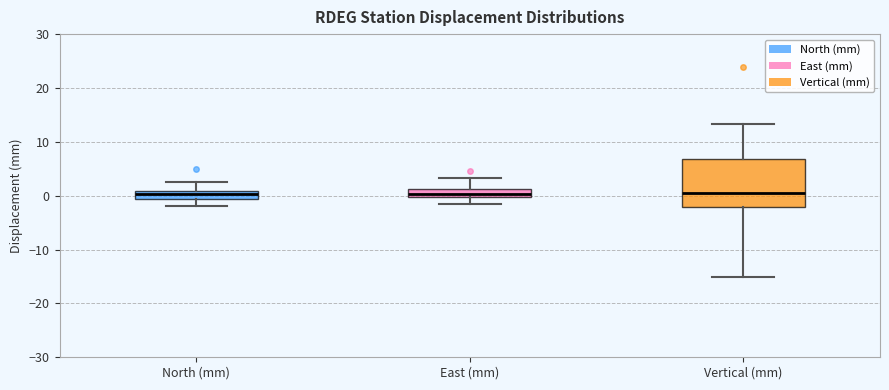

Comparing the boxes themselves (not the whiskers), which one is the tallest?

Vertical (mm)